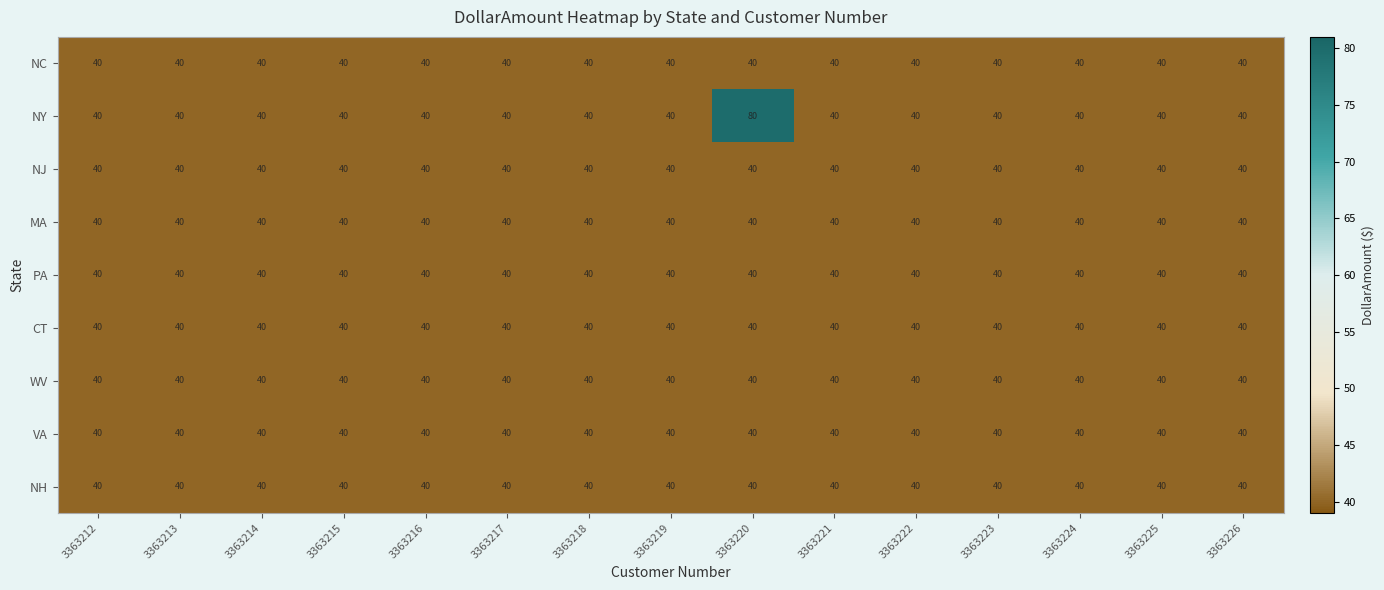

What is the smallest value displayed?

40